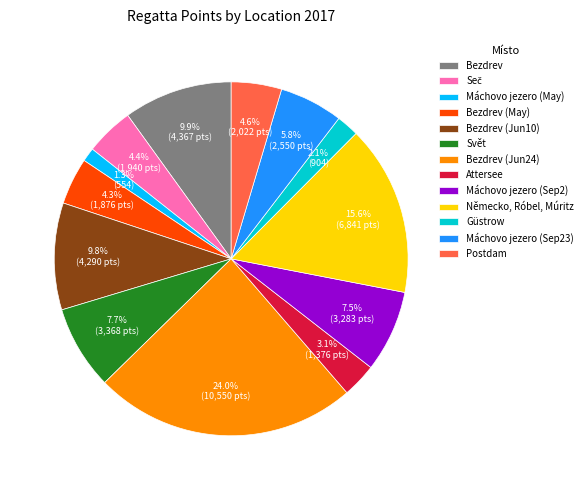

Is the sum of Máchovo jezero (Sep23) and Bezdrev (Jun24) greater than half?

No